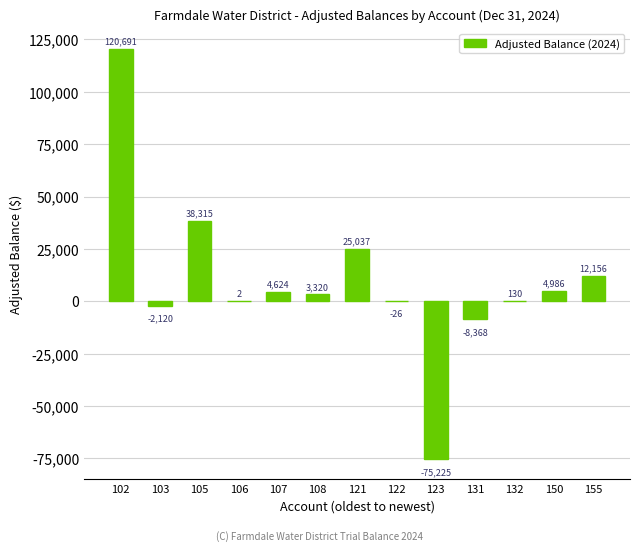

What is the difference between the values at 150 and 122?

5012.3